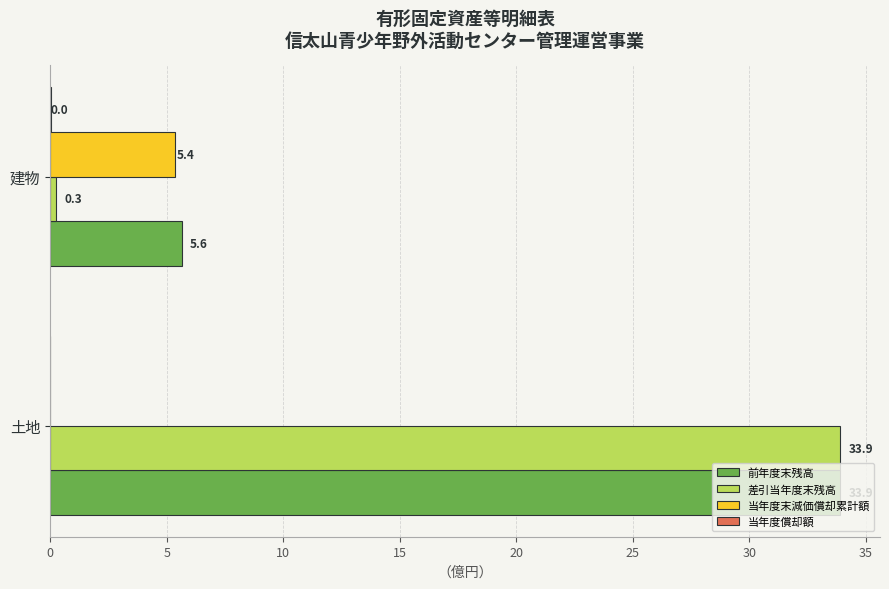

The value of 当年度末減価償却累計額 at 建物 is 2.6. True or false?

False